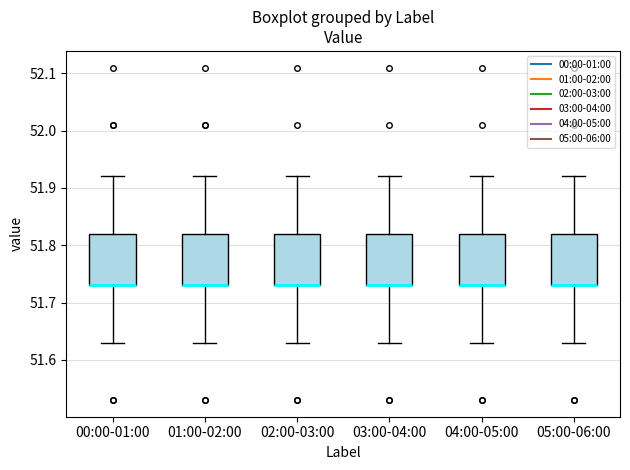

Reading left to right, transcribe this box plot: for each box, give where its median line is, the range the box spans, and where its two whiskers end, as read against the y-axis. The values are not printed on the chart, so give them approximately, as read against the axis.

00:00-01:00: median 51.73 (drawn on the box's lower edge), box 51.73 to 51.82, whiskers 51.63 to 51.92
01:00-02:00: median 51.73 (drawn on the box's lower edge), box 51.73 to 51.82, whiskers 51.63 to 51.92
02:00-03:00: median 51.73 (drawn on the box's lower edge), box 51.73 to 51.82, whiskers 51.63 to 51.92
03:00-04:00: median 51.73 (drawn on the box's lower edge), box 51.73 to 51.82, whiskers 51.63 to 51.92
04:00-05:00: median 51.73 (drawn on the box's lower edge), box 51.73 to 51.82, whiskers 51.63 to 51.92
05:00-06:00: median 51.73 (drawn on the box's lower edge), box 51.73 to 51.82, whiskers 51.63 to 51.92